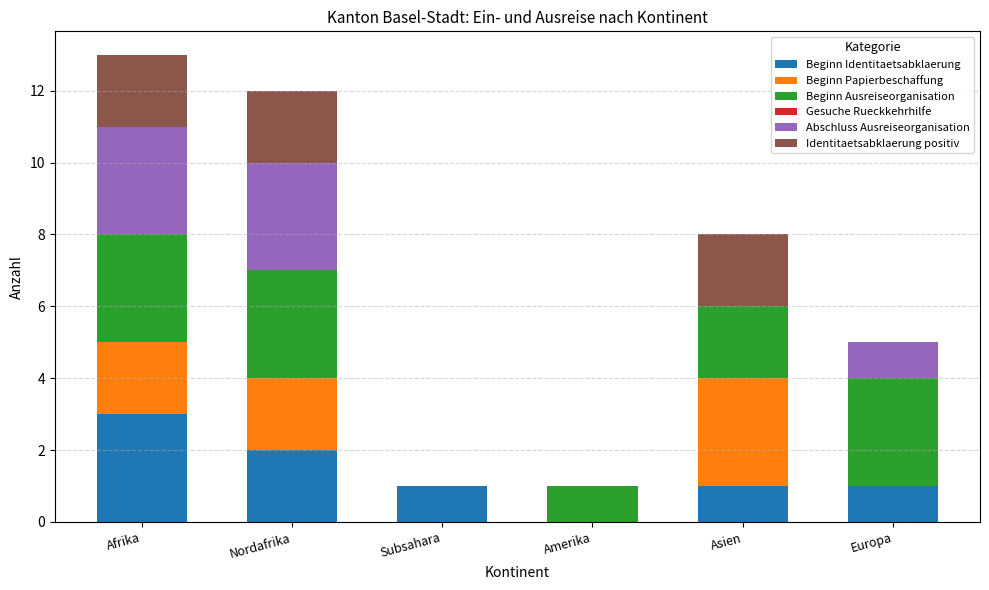

True or false: Beginn Identitaetsabklaerung has a value of 0 at Europa.

False